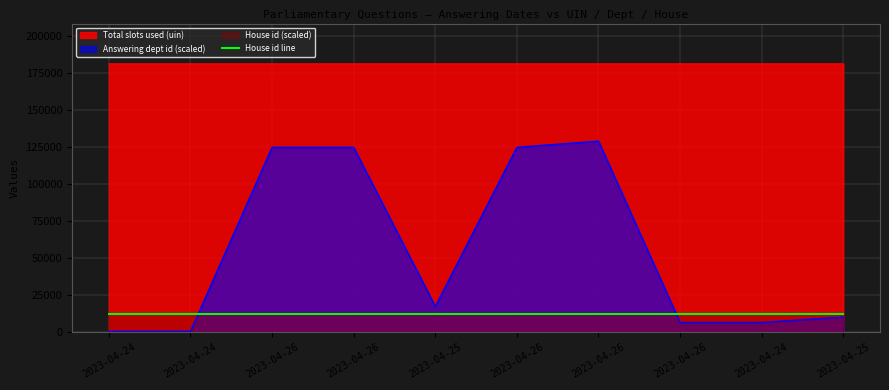

What is the lowest value of the Total slots used (uin) series?

181167